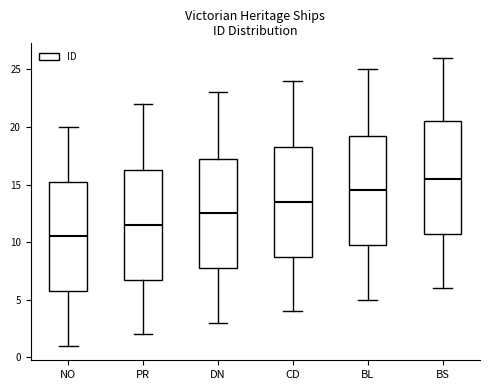

Which box's median line is the lowest?

NO